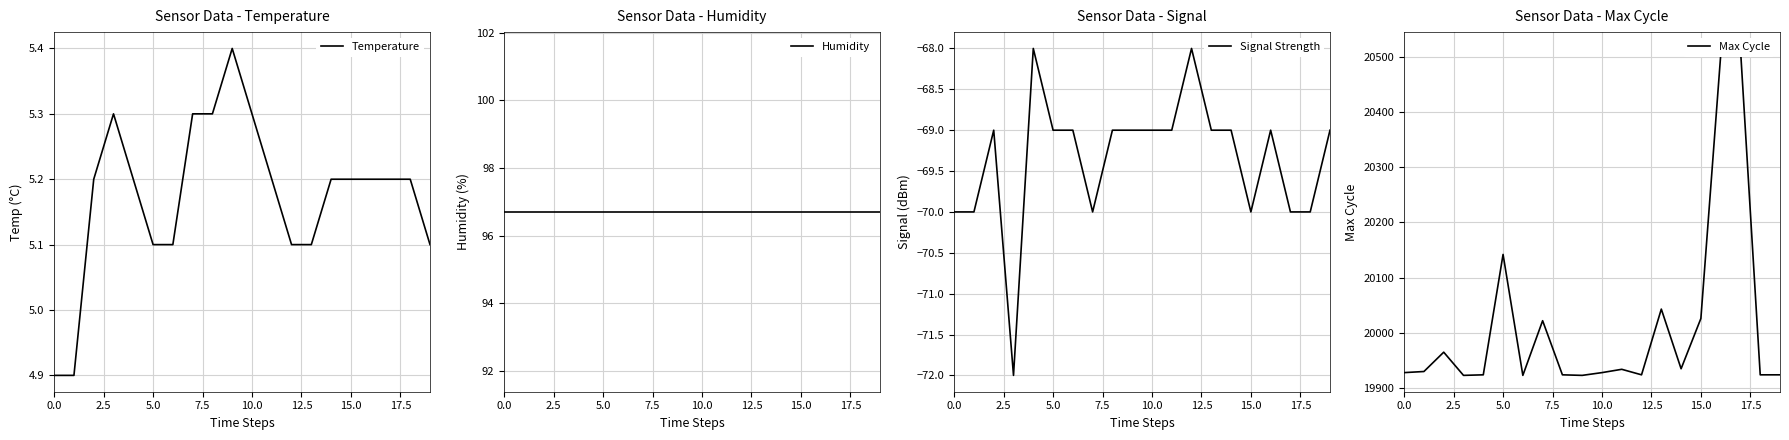

Read the Humidity value at 15.

96.7